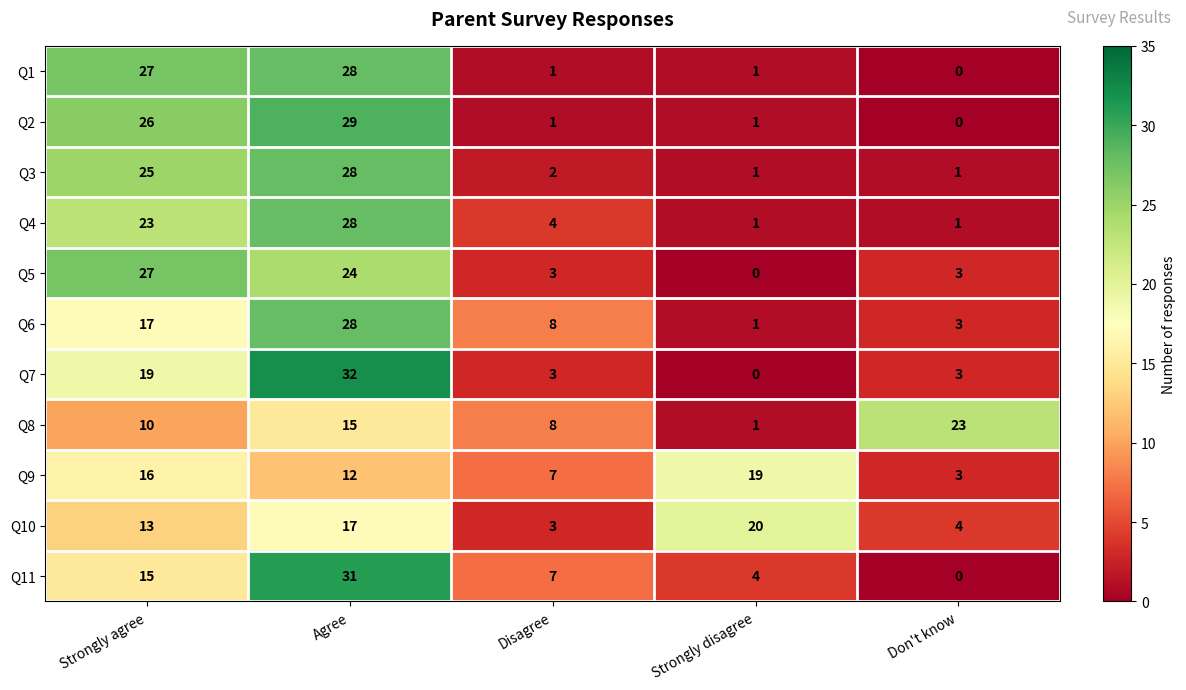

Which category has the lowest value in the Q10 series?

Disagree